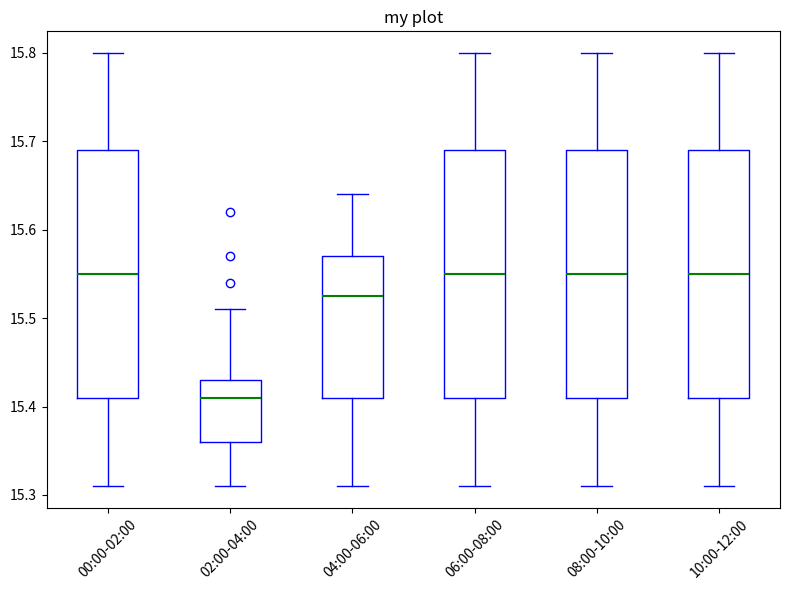

Where is the upper edge of the box for 04:00-06:00 on the y-axis? The values are not printed on the chart, so give them approximately, as read against the axis.

15.57